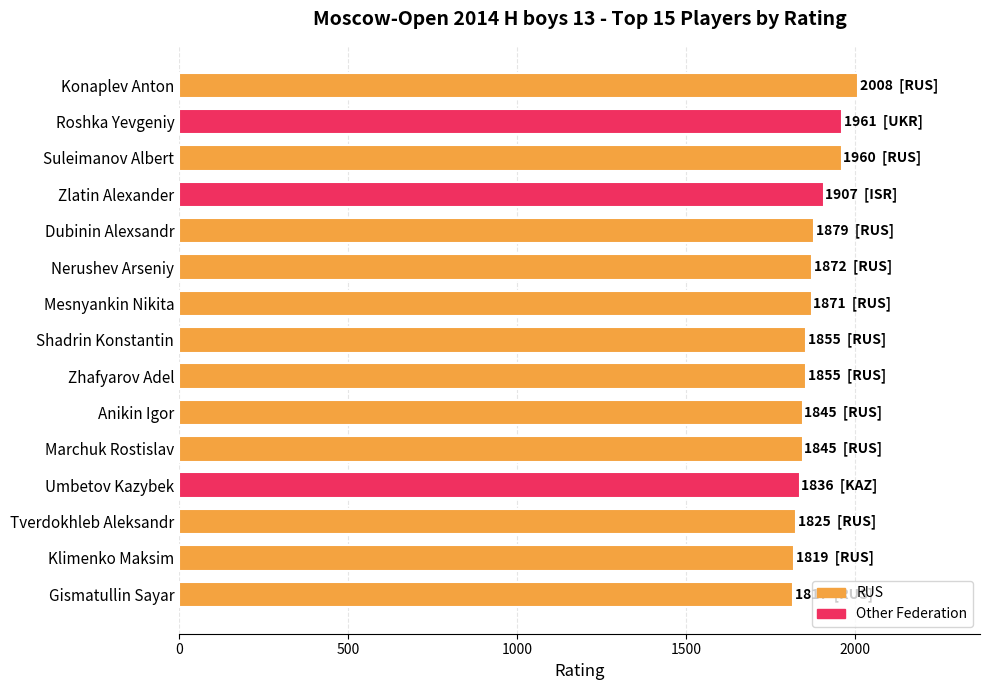

The value at Klimenko Maksim is 3222. True or false?

False